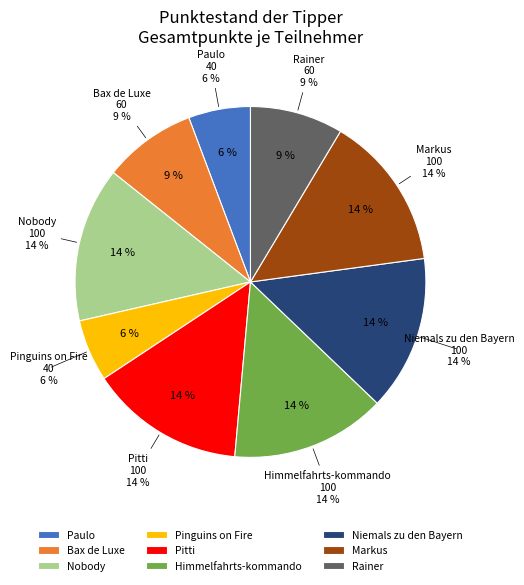

Count the number of slices in the pie.

9